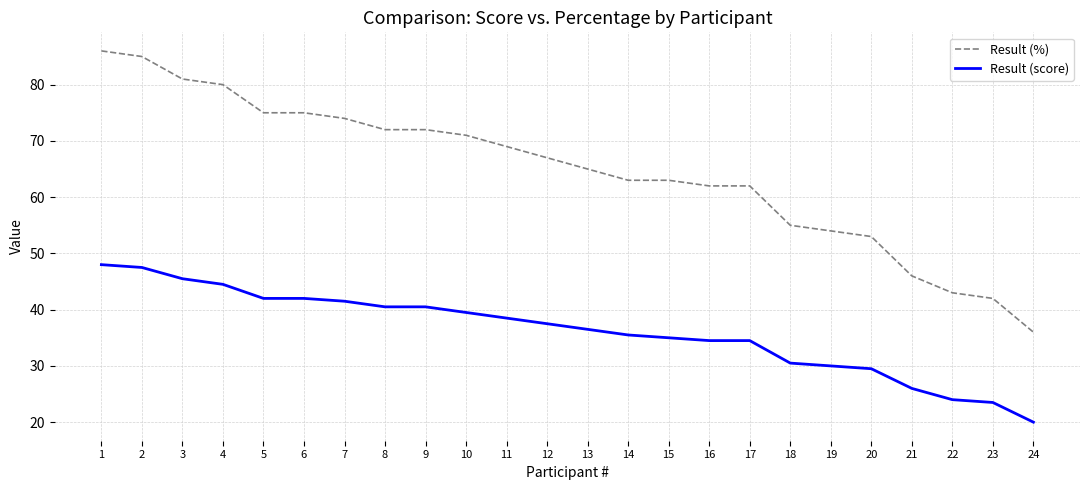

True or false: Result (%) and Result (score) intersect in this chart.

False